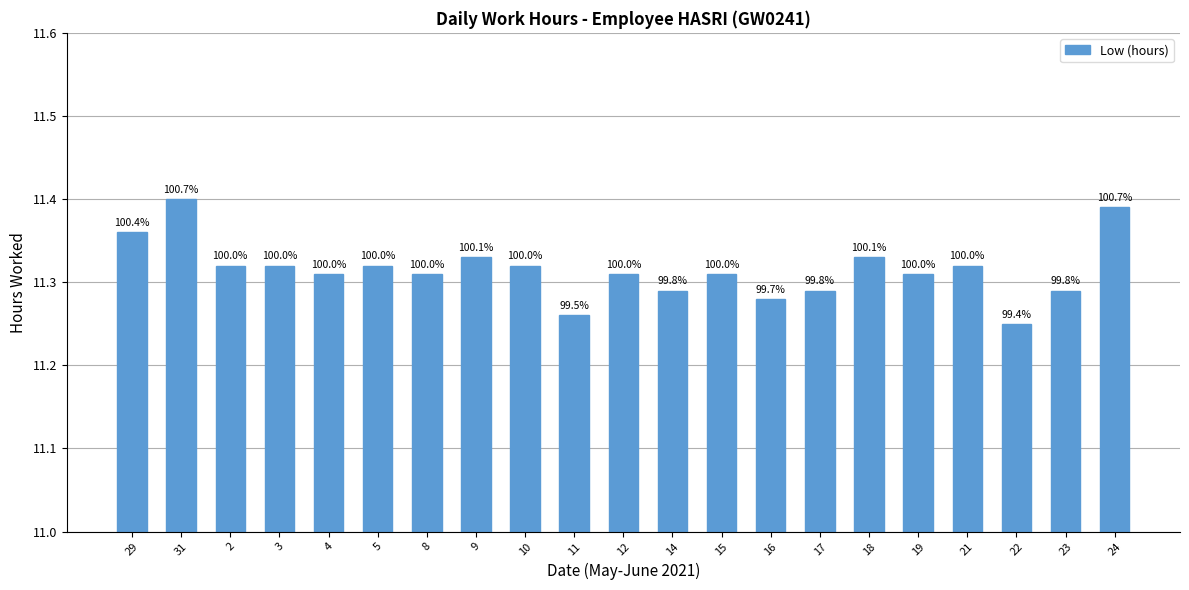

Read the value at 8.

11.3